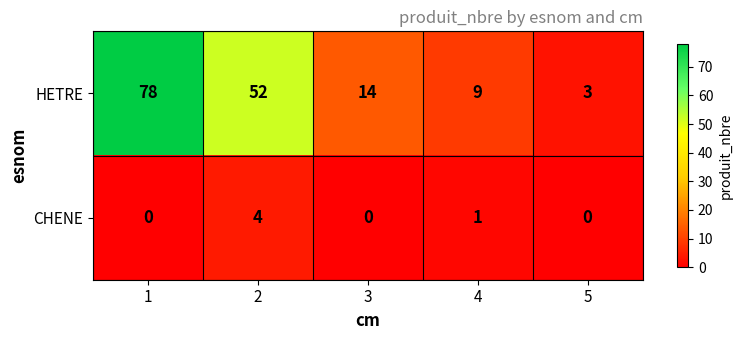

Which category has the lowest value in the HETRE series?

5